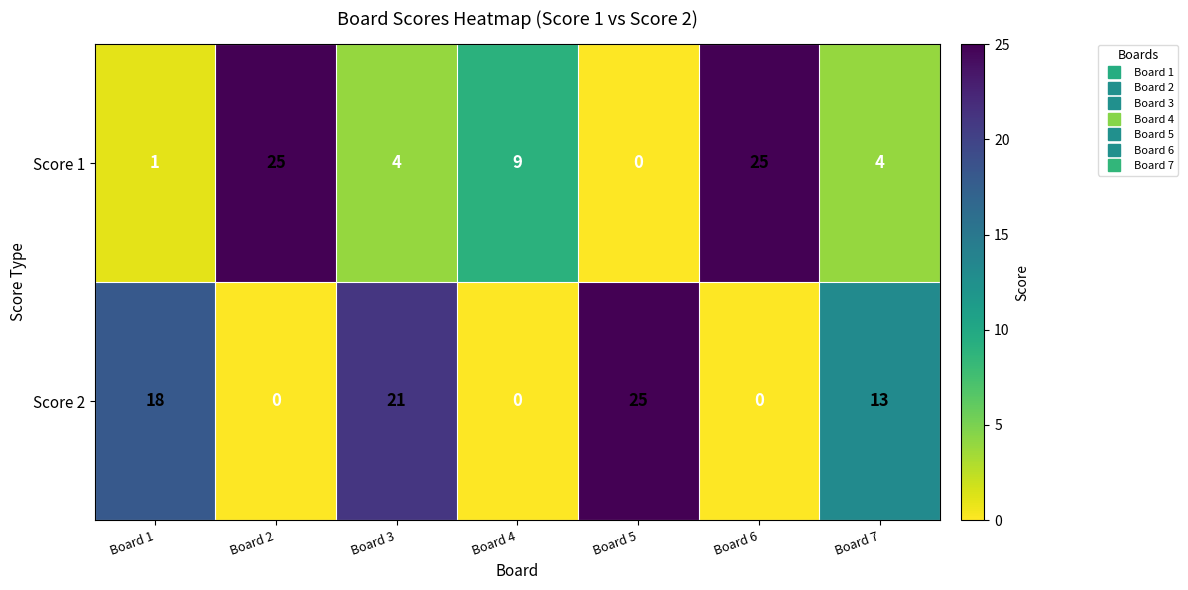

Which series has the largest total across all categories?

Score 2